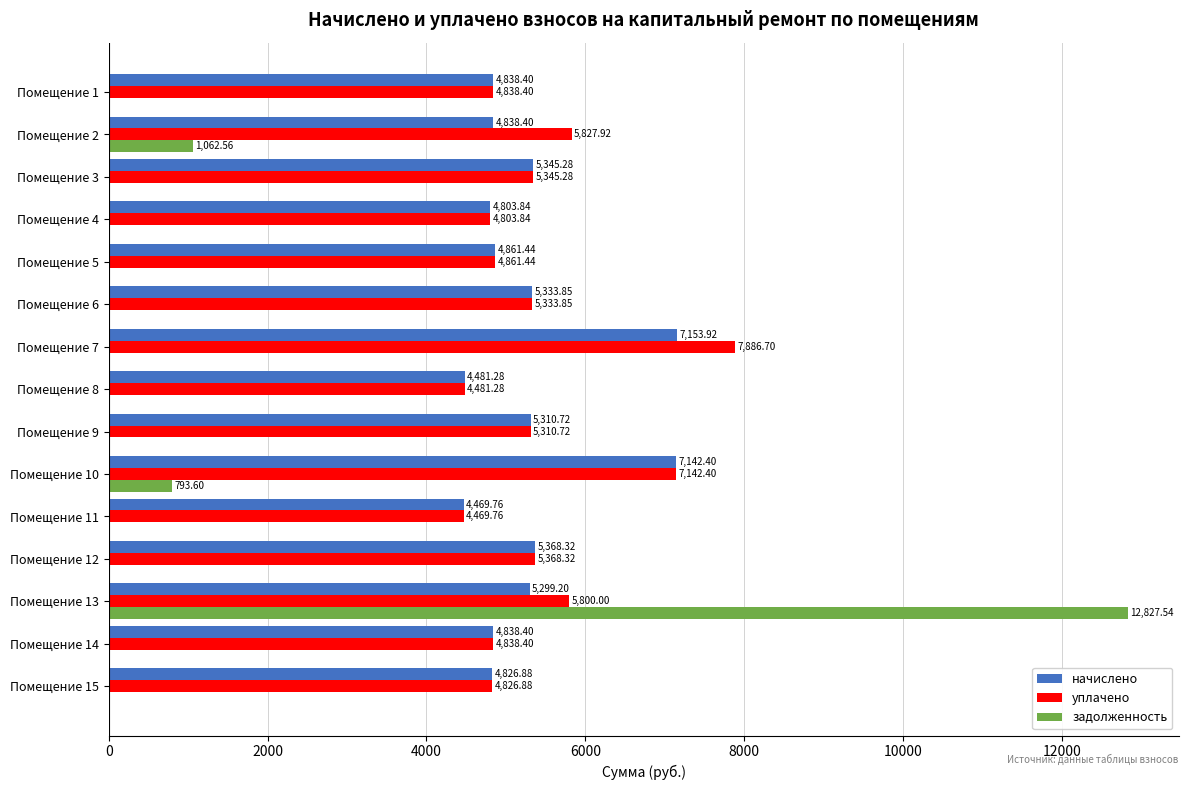

How many categories are shown in the chart?

15